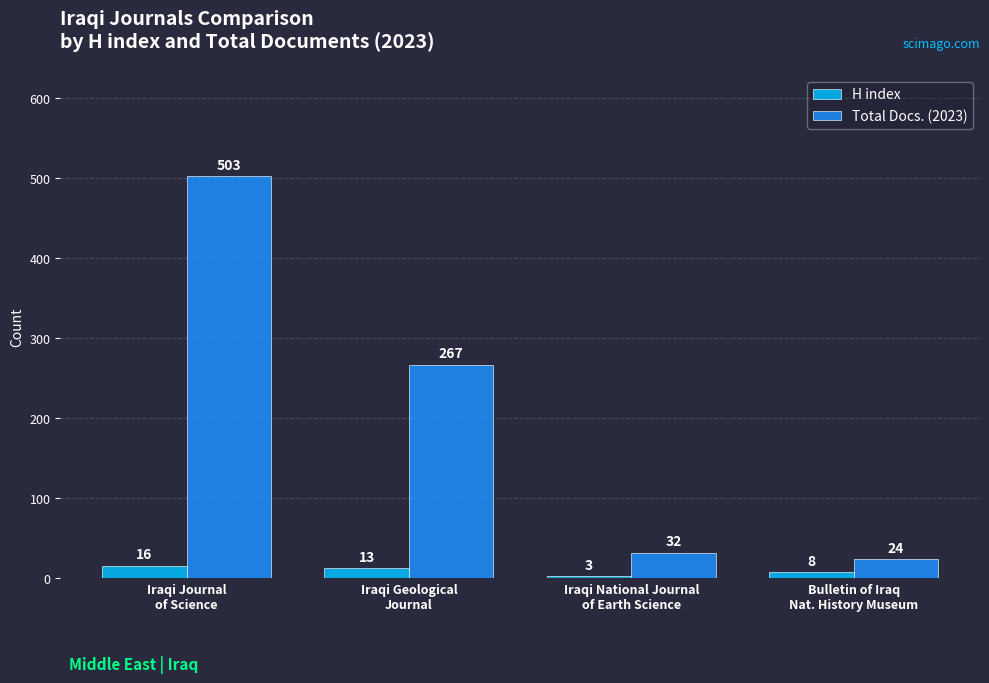

Reading left to right, what are all the values shown in this chart?

H index: Iraqi Journal
of Science=16	Iraqi Geological
Journal=13	Iraqi National Journal
of Earth Science=3	Bulletin of Iraq
Nat. History Museum=8
Total Docs. (2023): Iraqi Journal
of Science=503	Iraqi Geological
Journal=267	Iraqi National Journal
of Earth Science=32	Bulletin of Iraq
Nat. History Museum=24